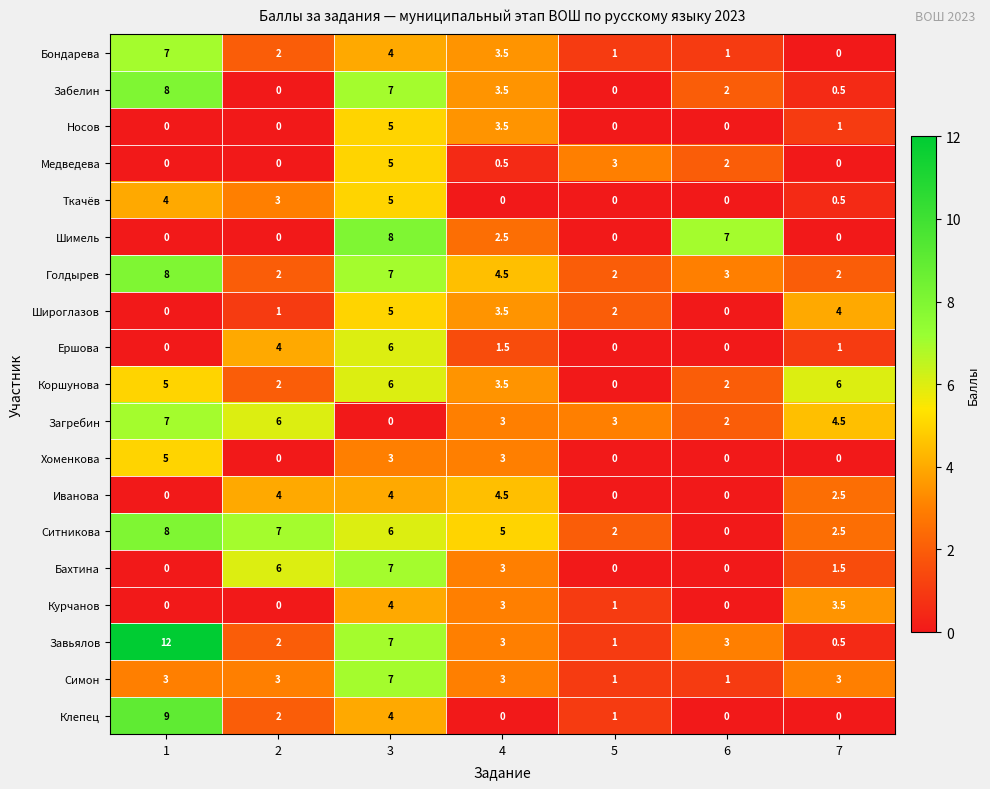

The Ткачёв series shows -1.9 at 5. True or false?

False